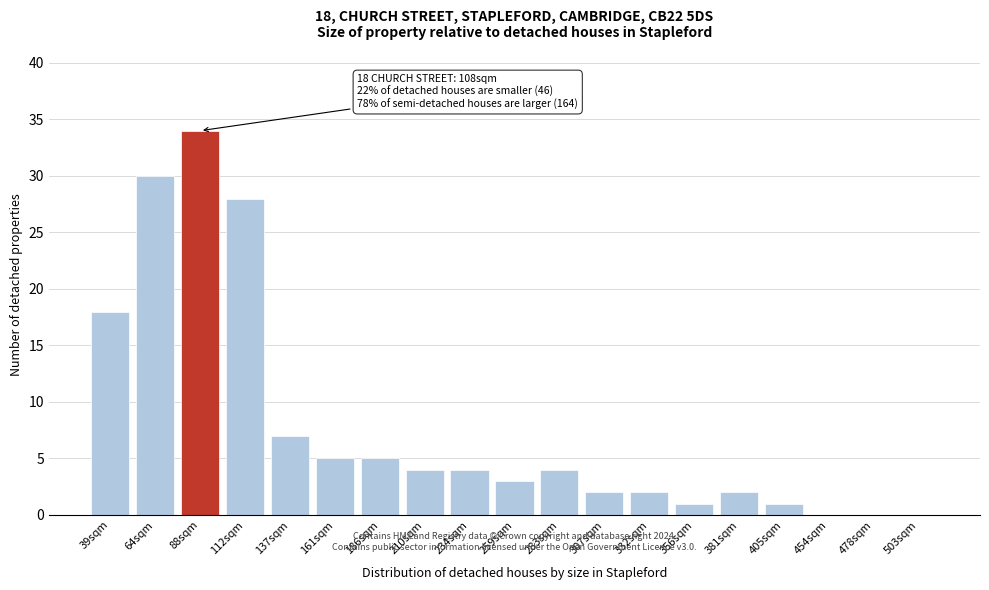

Reading left to right, list all the values displayed in this chart.

39sqm=18	64sqm=30	88sqm=34	112sqm=28	137sqm=7	161sqm=5	186sqm=5	210sqm=4	234sqm=4	259sqm=3	283sqm=4	307sqm=2	332sqm=2	356sqm=1	381sqm=2	405sqm=1	454sqm=0	478sqm=0	503sqm=0